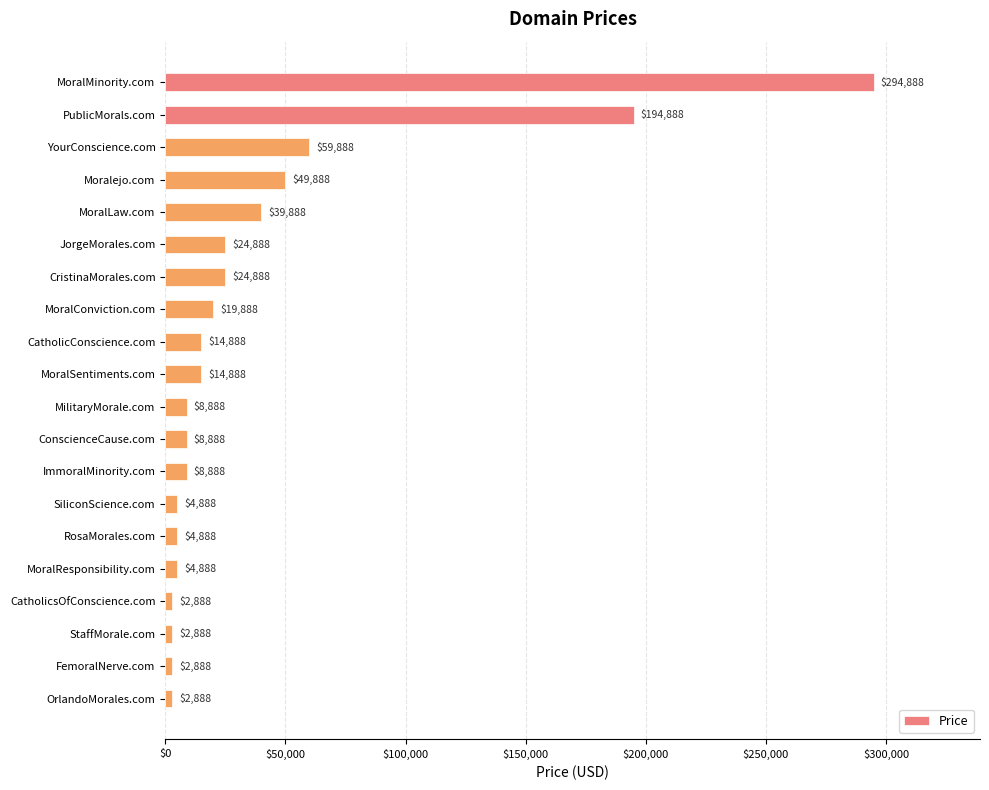

What is the sum of the values at MilitaryMorale.com and YourConscience.com?

68776